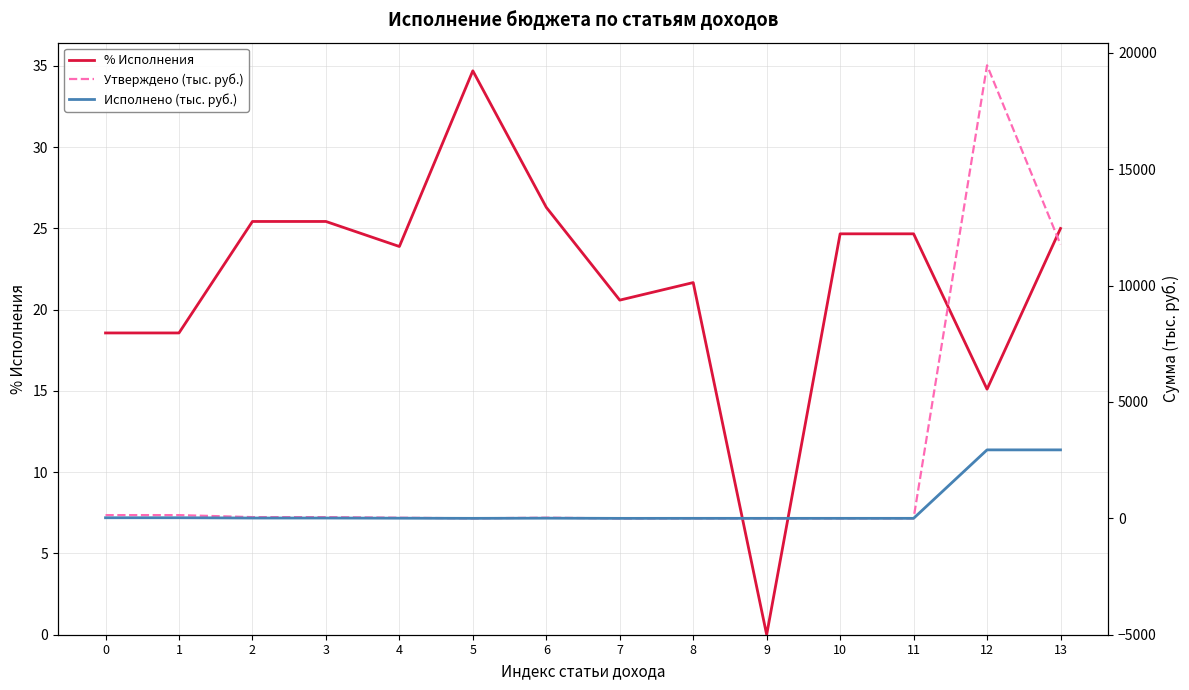

In Исполнено (тыс. руб.), how many points are higher than both neighbors (excluding endpoints)?

2